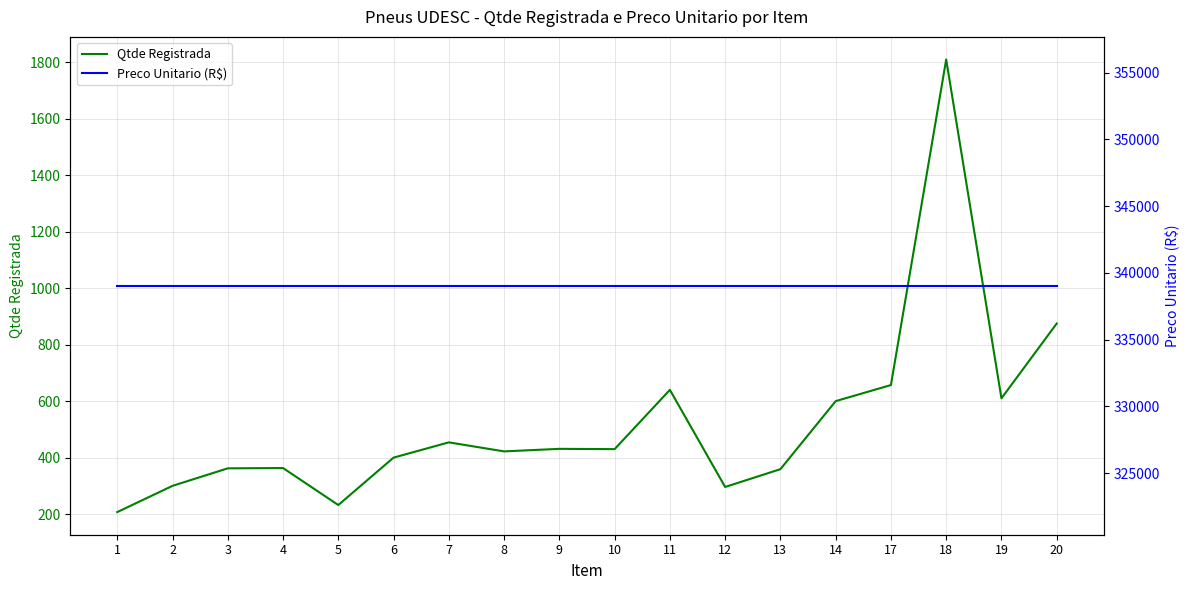

Reading right to left, what are all the values shown in this chart?

Qtde Registrada: 20=875.0	19=610.0	18=1810.0	17=657.0	14=600.0	13=359.0	12=296.0	11=639.9	10=430.0	9=431.0	8=422.0	7=454.0	6=399.9	5=232.0	4=363.0	3=362.0	2=300.0	1=207.0
Preco Unitario (R$): 20=339030.4	19=339030.4	18=339030.4	17=339030.4	14=339030.4	13=339030.4	12=339030.4	11=339030.4	10=339030.4	9=339030.4	8=339030.4	7=339030.4	6=339030.4	5=339030.4	4=339030.4	3=339030.4	2=339030.4	1=339030.4